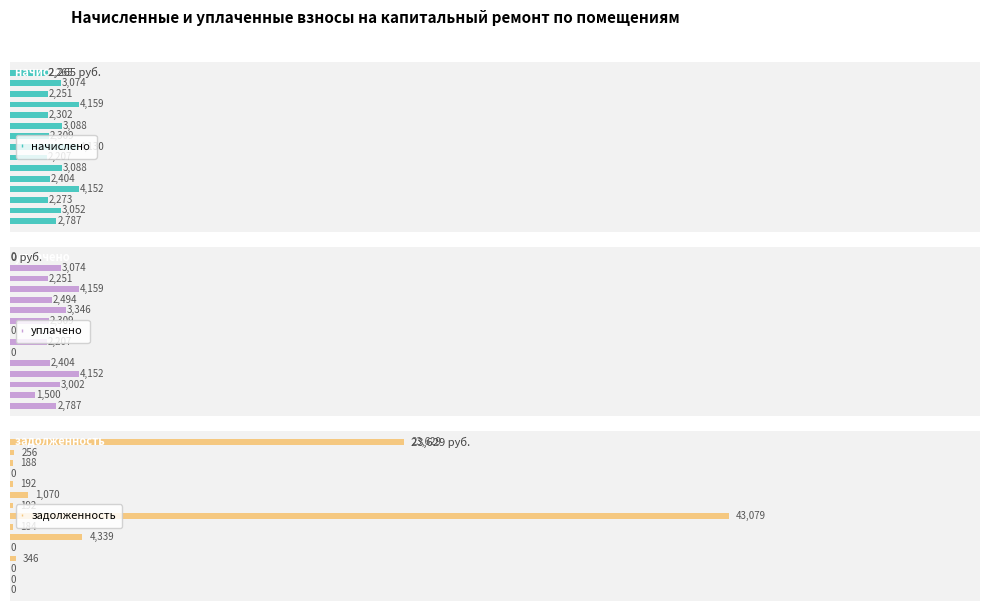

List the series in order of their peak value, lowest first.

начислено, уплачено, задолженность